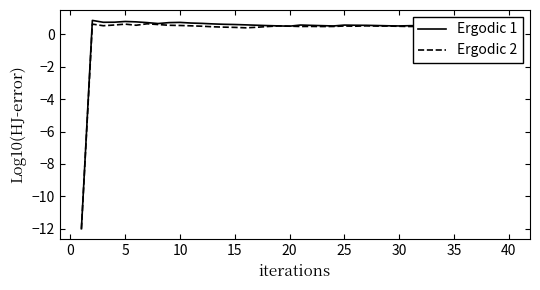

In Ergodic 2, how many points are higher than both neighbors (excluding endpoints)?

10